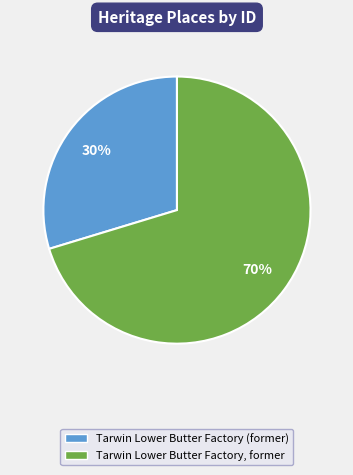

Between Tarwin Lower Butter Factory, former and Tarwin Lower Butter Factory (former), which is larger?

Tarwin Lower Butter Factory, former